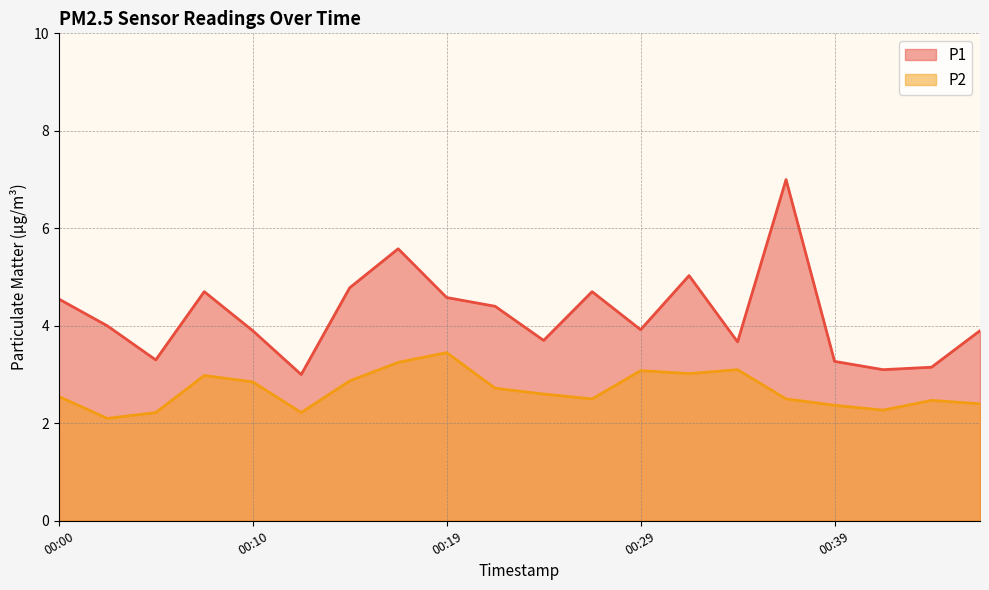

Reading left to right, what are all the values shown in this chart?

P1: 4.5	4.0	3.3	4.7	3.9	3.0	4.8	5.6	4.6	4.4	3.7	4.7	3.9	5.0	3.7	7.0	3.3	3.1	3.1	3.9
P2: 2.5	2.1	2.2	3.0	2.9	2.2	2.9	3.2	3.5	2.7	2.6	2.5	3.1	3.0	3.1	2.5	2.4	2.3	2.5	2.4